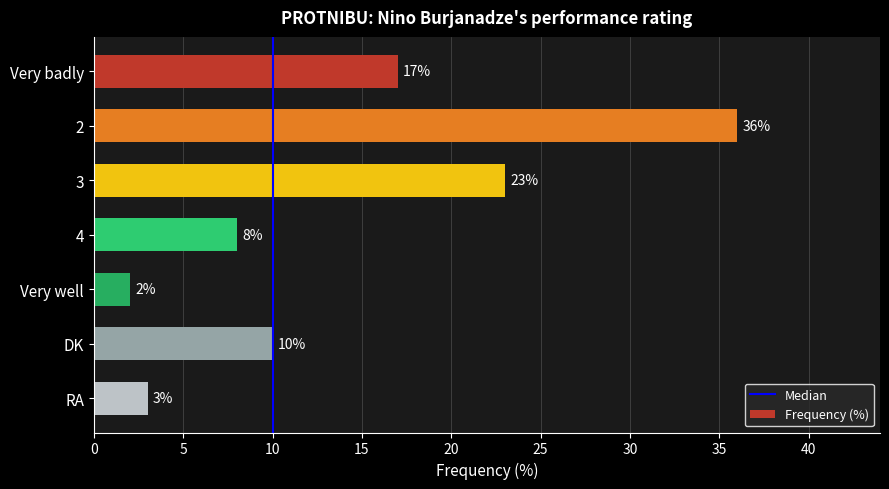

List the labels in order of value, smallest first.

Very well, RA, 4, DK, Very badly, 3, 2